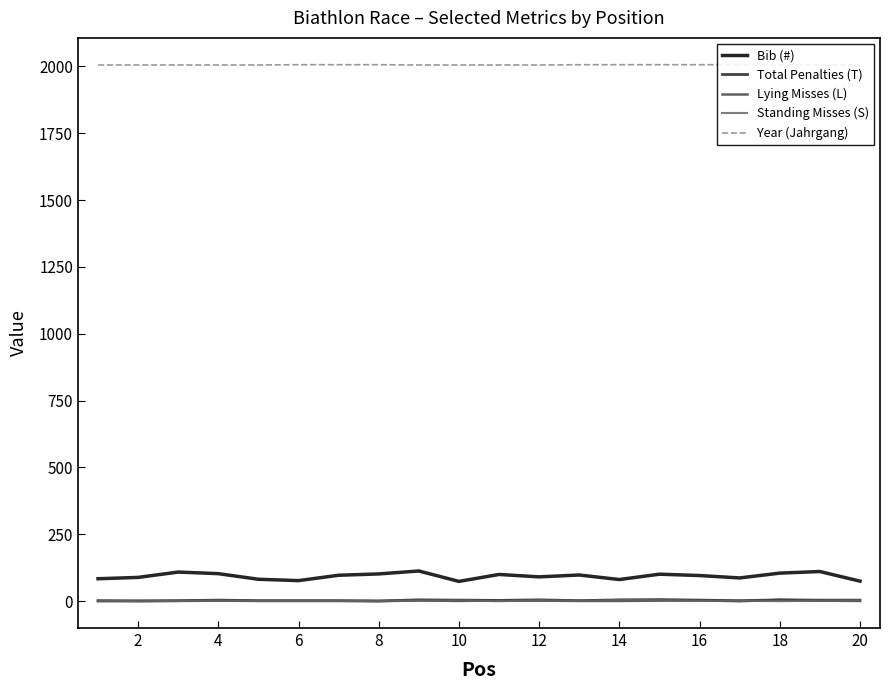

True or false: Lying Misses (L) and Total Penalties (T) cross at least once.

False